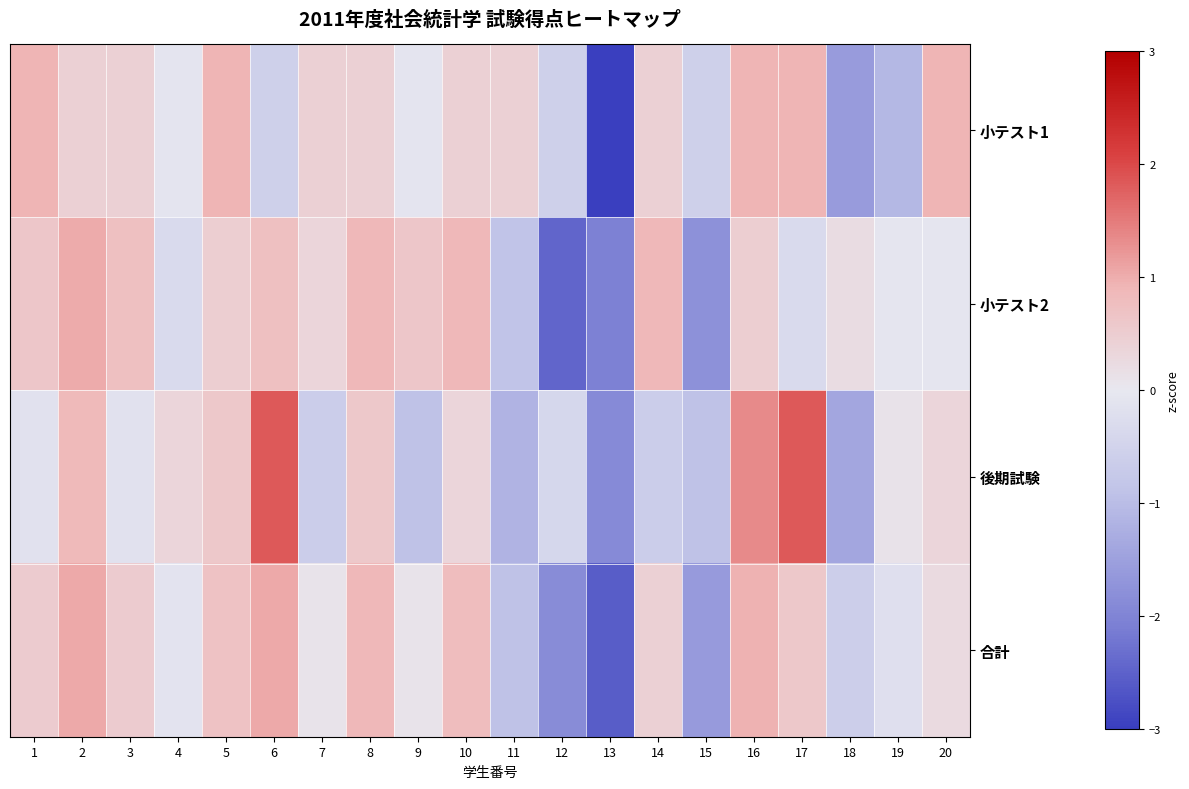

Count the number of categories in the chart.

20